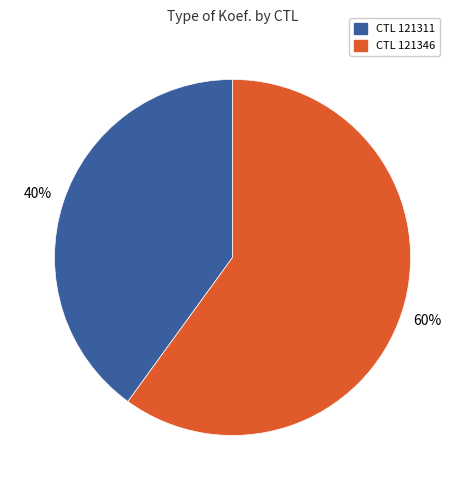

Does any single category account for the majority?

Yes